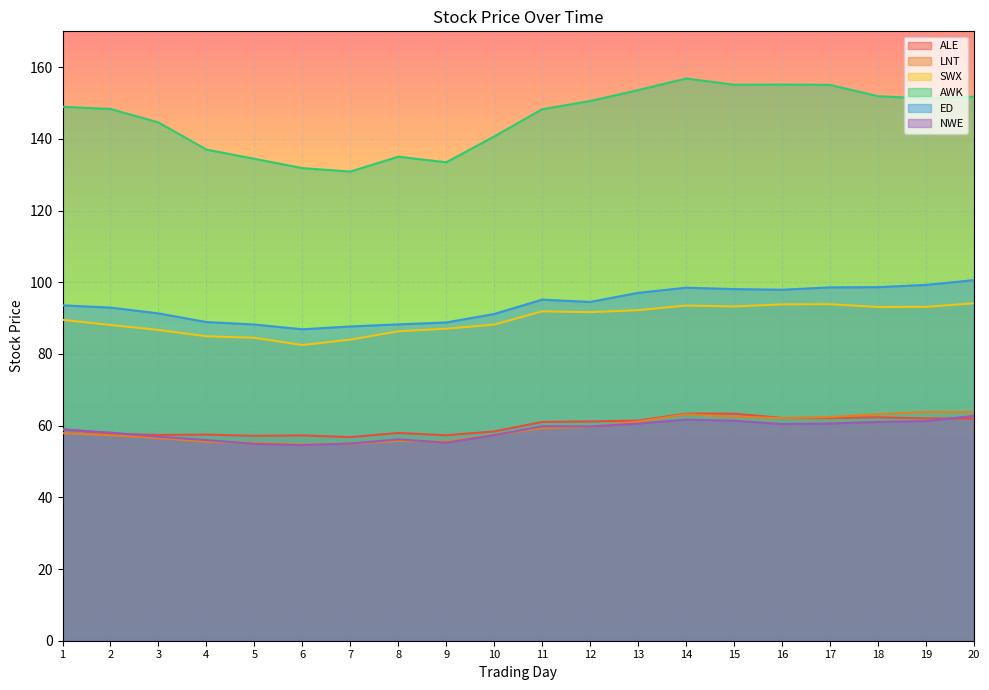

Is it true that LNT equals 86.0 at 12?

False